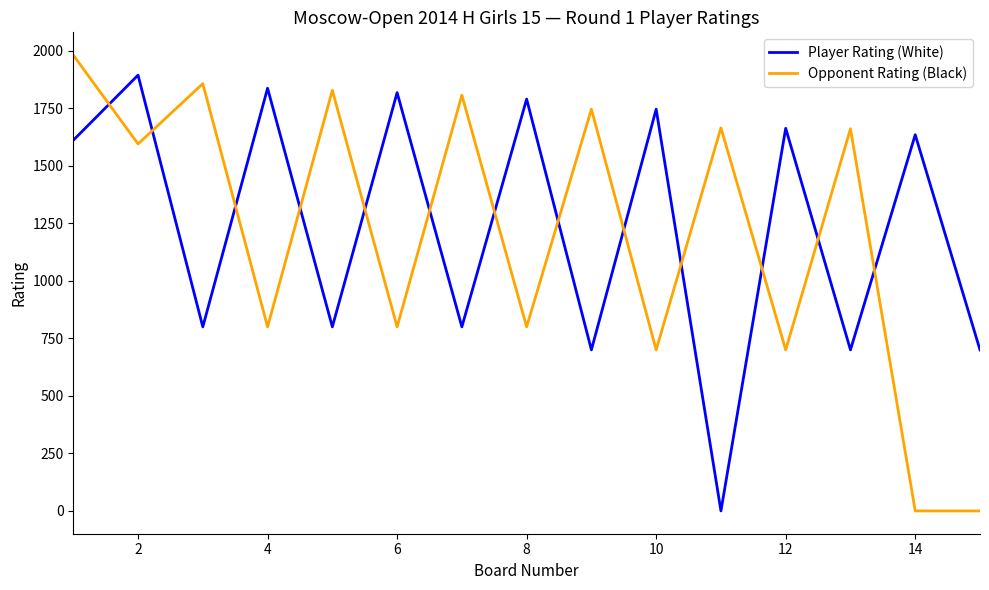

What is the maximum value for Player Rating (White)?

1894